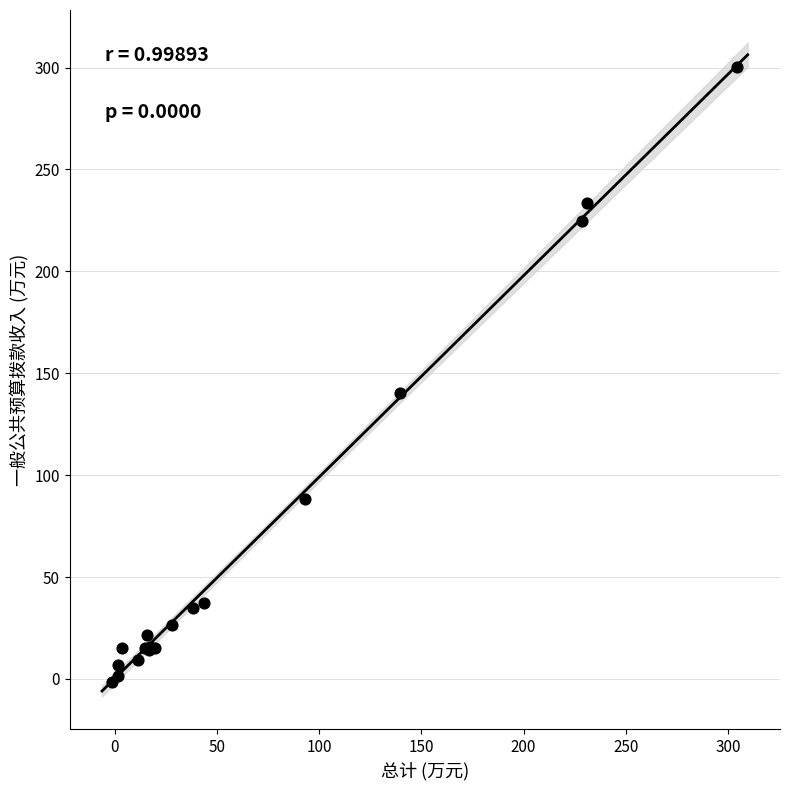

What Y value in the scatter plot is closest to 149?

140.5